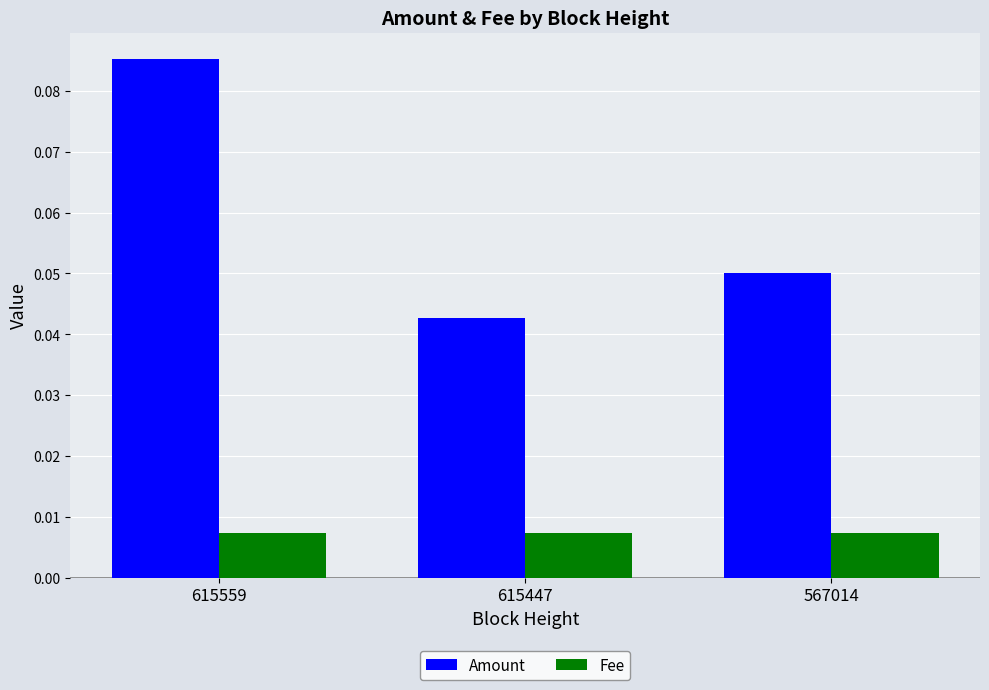

Which category has the lowest value in the Amount series?

615447